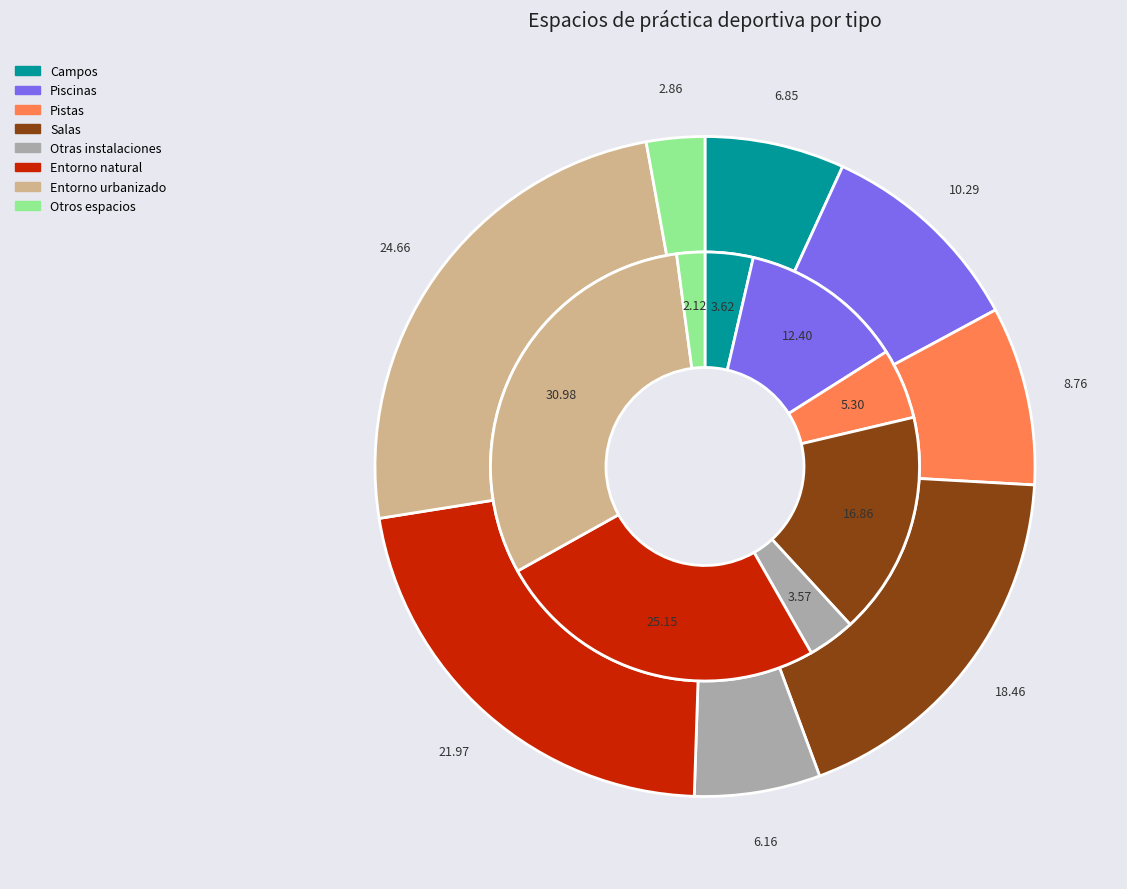

True or false: values_total accounts for 12% of the total.

True